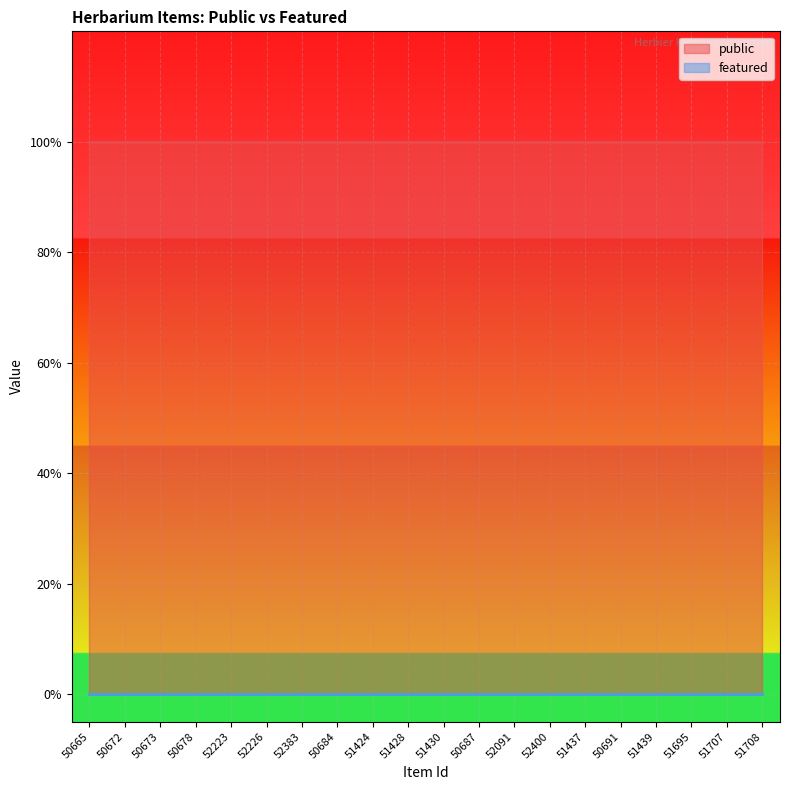

What is the spread (max minus min) of values at 51424?

1